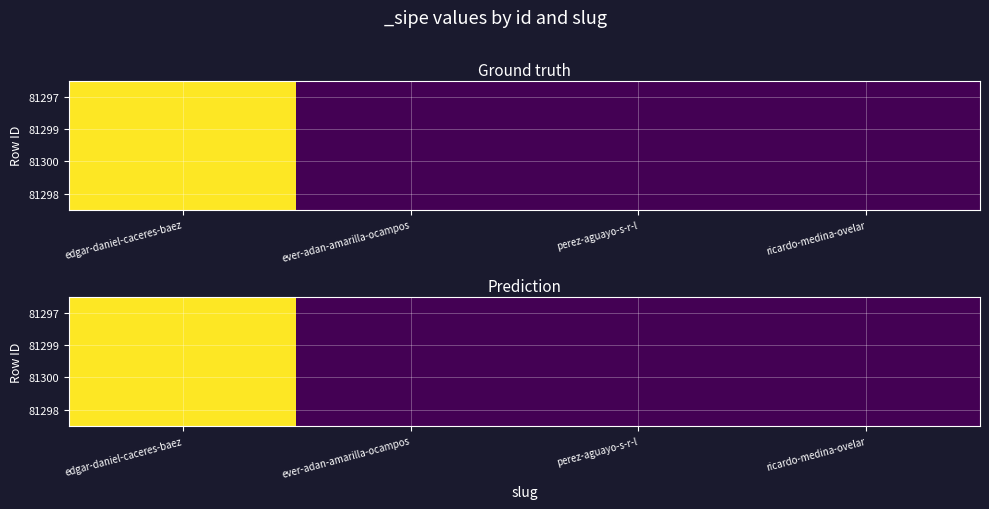

List the series in order of their peak value, highest first.

81297, 81299, 81300, 81298